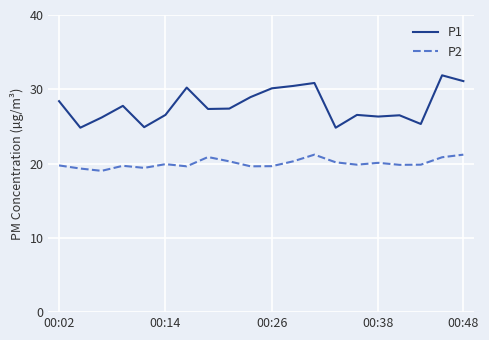

What is the minimum value for P2?

19.0